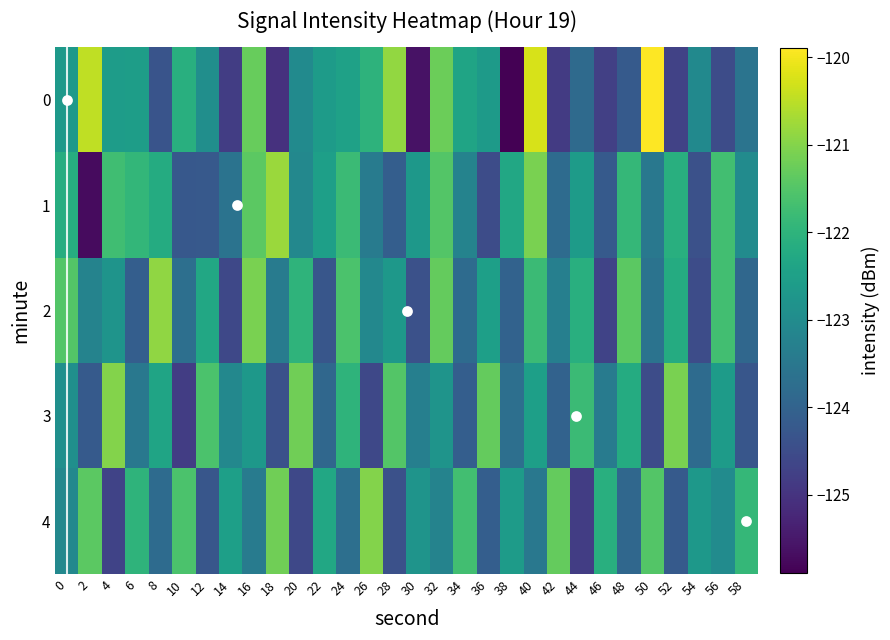

Which series changed the most between 0 and 58?

2